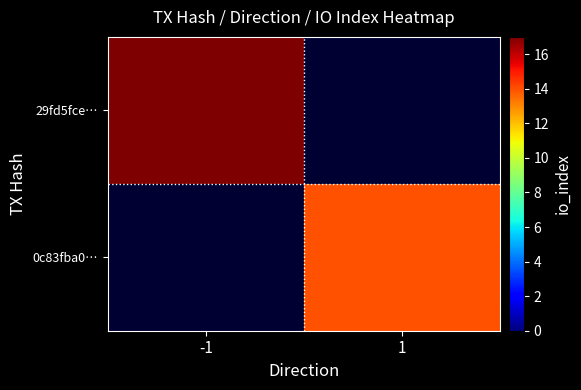

Which series has the widest spread of values?

29fd5fce…